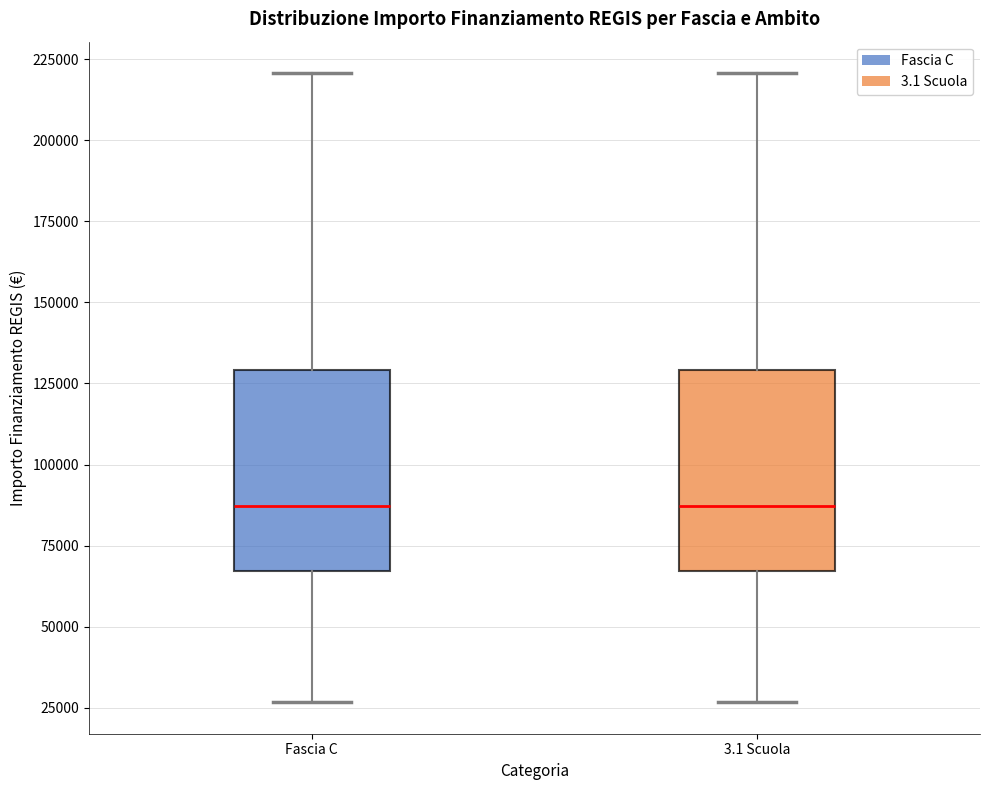

Reading left to right, read every box against the y-axis: the position of its median line, the range the box covers, and the ends of its whiskers. The values are not printed on the chart, so give them approximately, as read against the axis.

Fascia C: median 85000, box 65000 to 130000, whiskers 25000 to 220000
3.1 Scuola: median 85000, box 65000 to 130000, whiskers 25000 to 220000